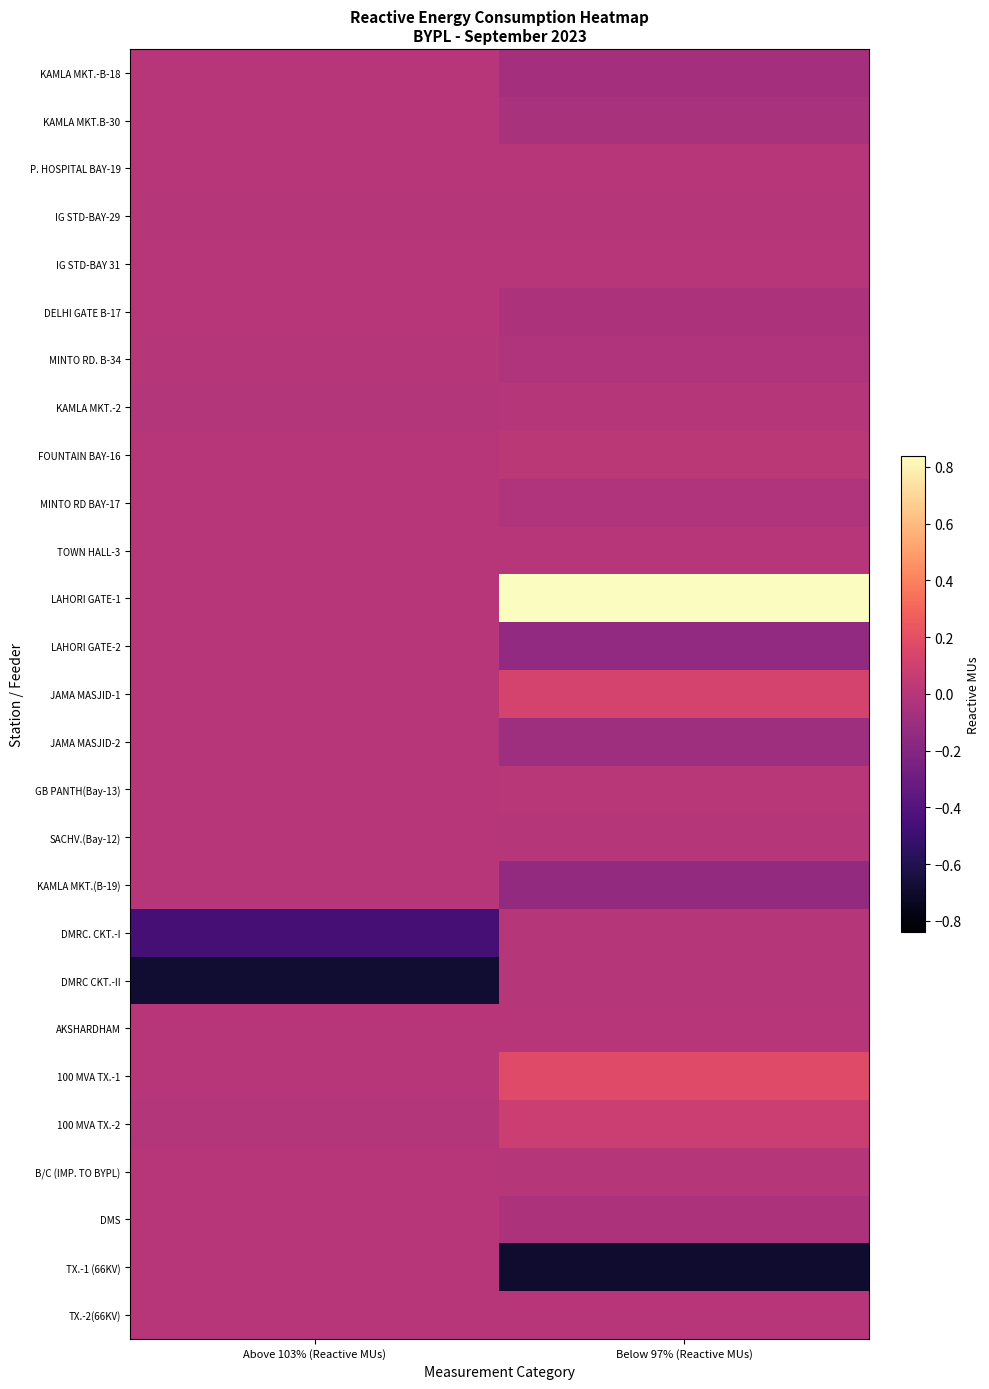

Reading left to right, extract all data points from this chart.

KAMLA MKT.-B-18: Above 103% (Reactive MUs)=0.0	Below 97% (Reactive MUs)=-0.1
KAMLA MKT.B-30: Above 103% (Reactive MUs)=0.0	Below 97% (Reactive MUs)=-0.0
P. HOSPITAL BAY-19: Above 103% (Reactive MUs)=0.0	Below 97% (Reactive MUs)=0.0
IG STD-BAY-29: Above 103% (Reactive MUs)=-0.0	Below 97% (Reactive MUs)=-0.0
IG STD-BAY 31: Above 103% (Reactive MUs)=0.0	Below 97% (Reactive MUs)=0.0
DELHI GATE B-17: Above 103% (Reactive MUs)=0.0	Below 97% (Reactive MUs)=-0.0
MINTO RD. B-34: Above 103% (Reactive MUs)=-0.0	Below 97% (Reactive MUs)=-0.0
KAMLA MKT.-2: Above 103% (Reactive MUs)=-0.0	Below 97% (Reactive MUs)=-0.0
FOUNTAIN BAY-16: Above 103% (Reactive MUs)=0.0	Below 97% (Reactive MUs)=0.0
MINTO RD BAY-17: Above 103% (Reactive MUs)=0.0	Below 97% (Reactive MUs)=-0.0
TOWN HALL-3: Above 103% (Reactive MUs)=0.0	Below 97% (Reactive MUs)=0.0
LAHORI GATE-1: Above 103% (Reactive MUs)=0.0	Below 97% (Reactive MUs)=0.8
LAHORI GATE-2: Above 103% (Reactive MUs)=0.0	Below 97% (Reactive MUs)=-0.1
JAMA MASJID-1: Above 103% (Reactive MUs)=0.0	Below 97% (Reactive MUs)=0.1
JAMA MASJID-2: Above 103% (Reactive MUs)=0.0	Below 97% (Reactive MUs)=-0.1
GB PANTH(Bay-13): Above 103% (Reactive MUs)=0.0	Below 97% (Reactive MUs)=0.0
SACHV.(Bay-12): Above 103% (Reactive MUs)=0.0	Below 97% (Reactive MUs)=-0.0
KAMLA MKT.(B-19): Above 103% (Reactive MUs)=0.0	Below 97% (Reactive MUs)=-0.1
DMRC. CKT.-I: Above 103% (Reactive MUs)=-0.5	Below 97% (Reactive MUs)=-0.0
DMRC CKT.-II: Above 103% (Reactive MUs)=-0.7	Below 97% (Reactive MUs)=-0.0
AKSHARDHAM: Above 103% (Reactive MUs)=0.0	Below 97% (Reactive MUs)=0.0
100 MVA TX.-1: Above 103% (Reactive MUs)=0.0	Below 97% (Reactive MUs)=0.2
100 MVA TX.-2: Above 103% (Reactive MUs)=-0.0	Below 97% (Reactive MUs)=0.1
B/C (IMP. TO BYPL): Above 103% (Reactive MUs)=0.0	Below 97% (Reactive MUs)=-0.0
DMS: Above 103% (Reactive MUs)=0.0	Below 97% (Reactive MUs)=-0.0
TX.-1 (66KV): Above 103% (Reactive MUs)=0.0	Below 97% (Reactive MUs)=-0.7
TX.-2(66KV): Above 103% (Reactive MUs)=0.0	Below 97% (Reactive MUs)=0.0